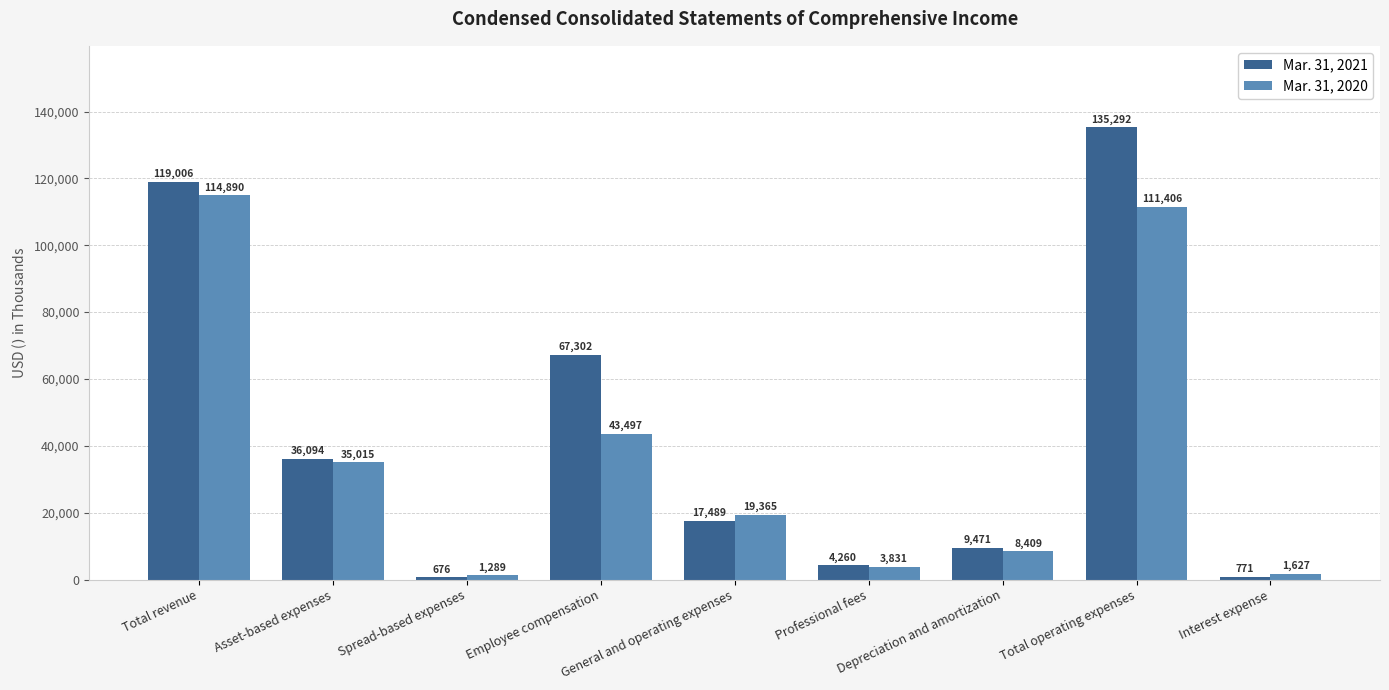

Count the number of categories in the chart.

9